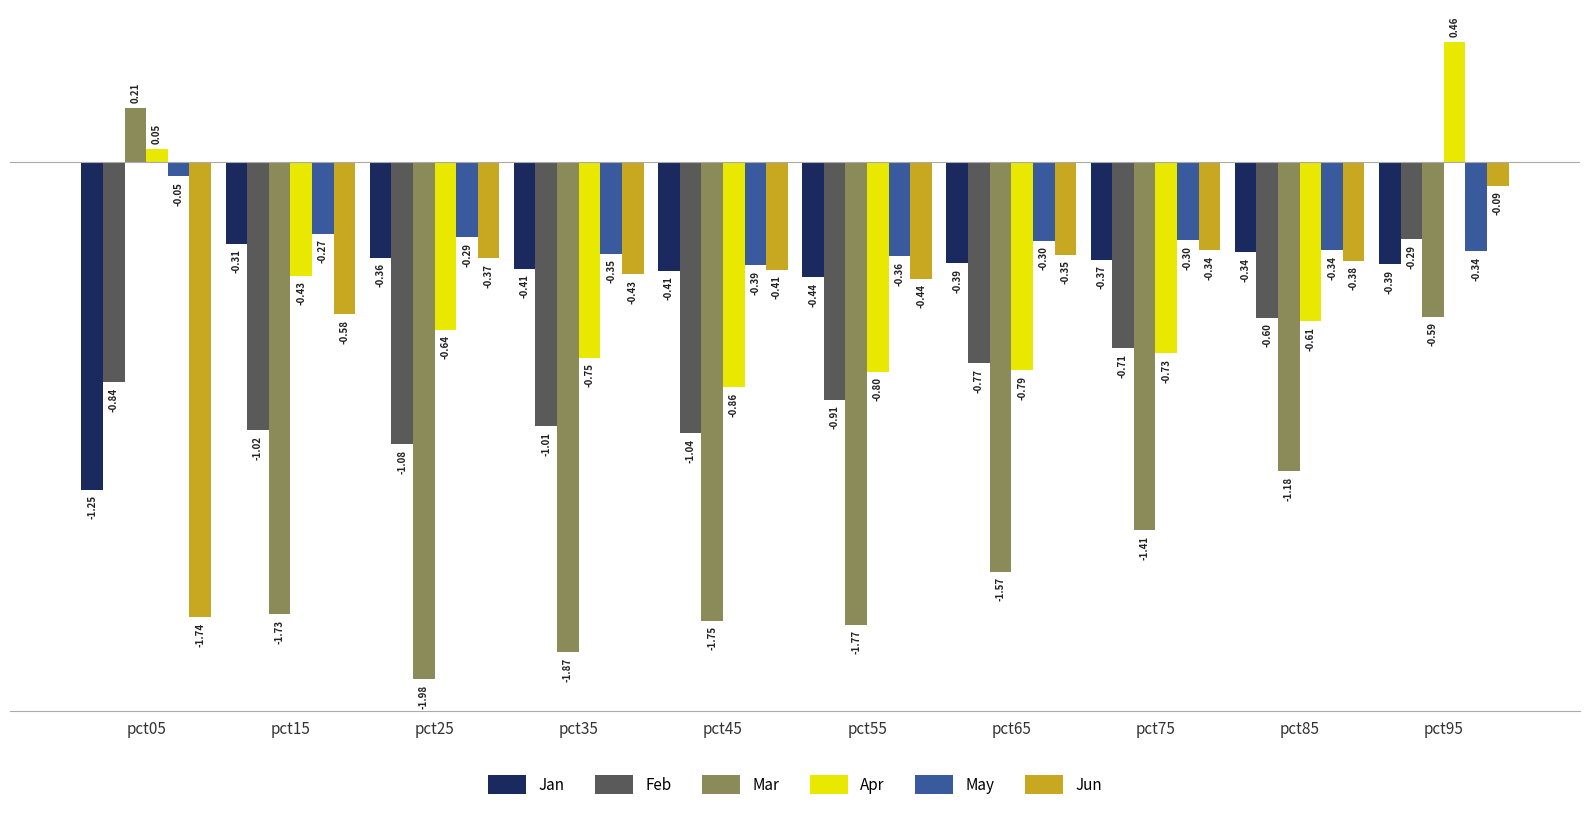

Between pct65 and pct75, which series saw the biggest shift?

Mar